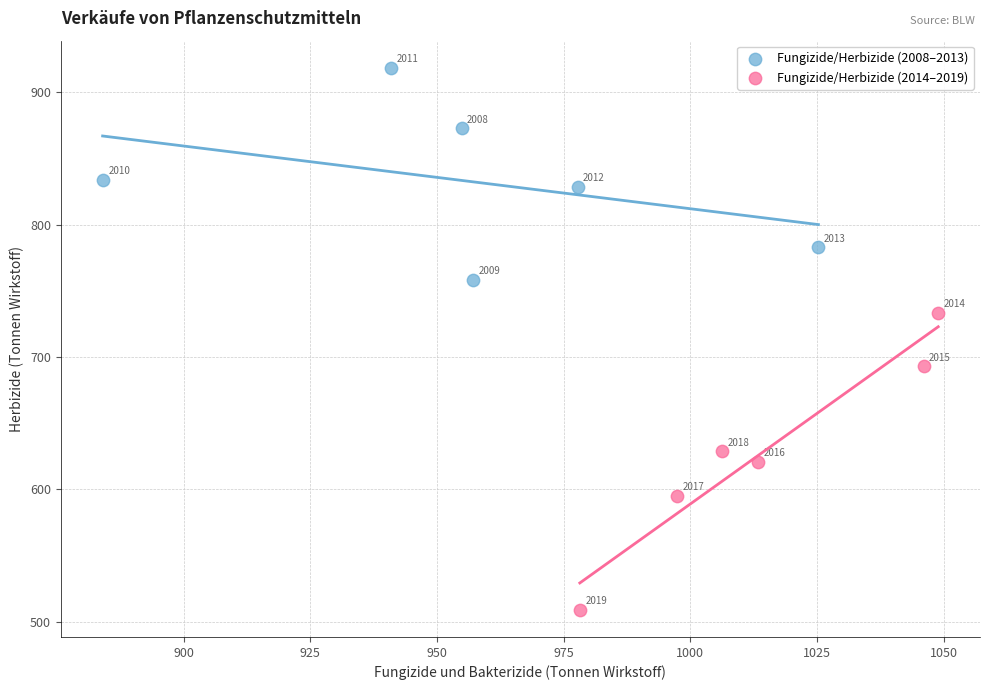

What are all the series names shown in the legend?

Fungizide/Herbizide (2008–2013), Fungizide/Herbizide (2014–2019)